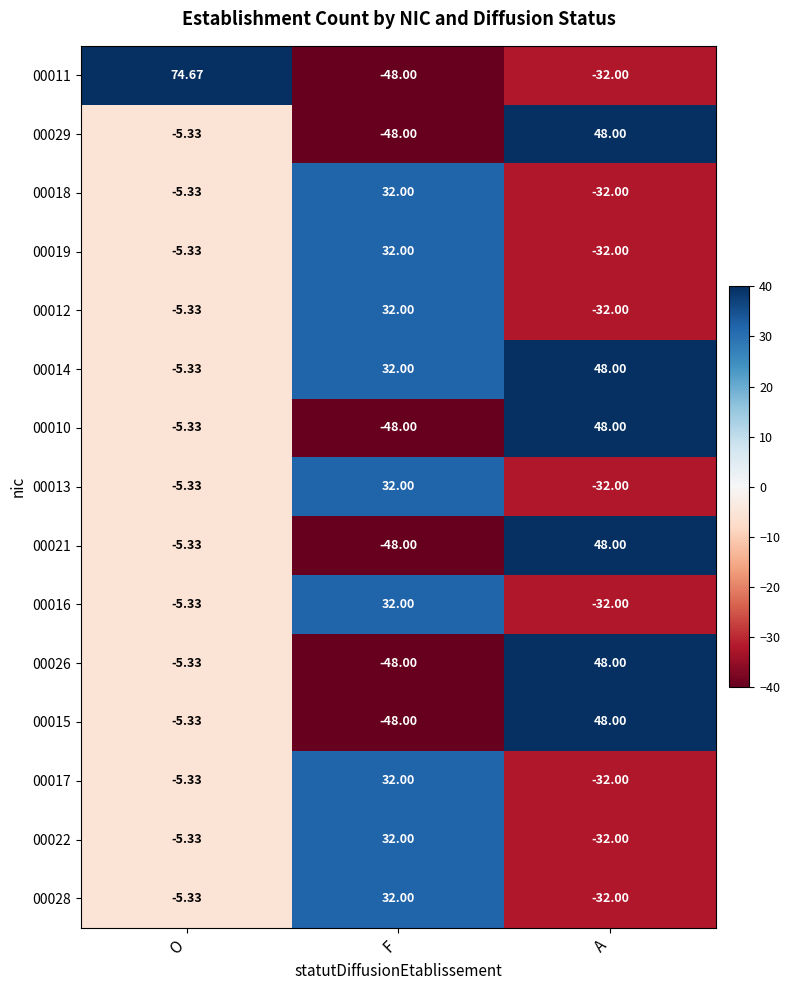

How many series are shown in this chart?

15